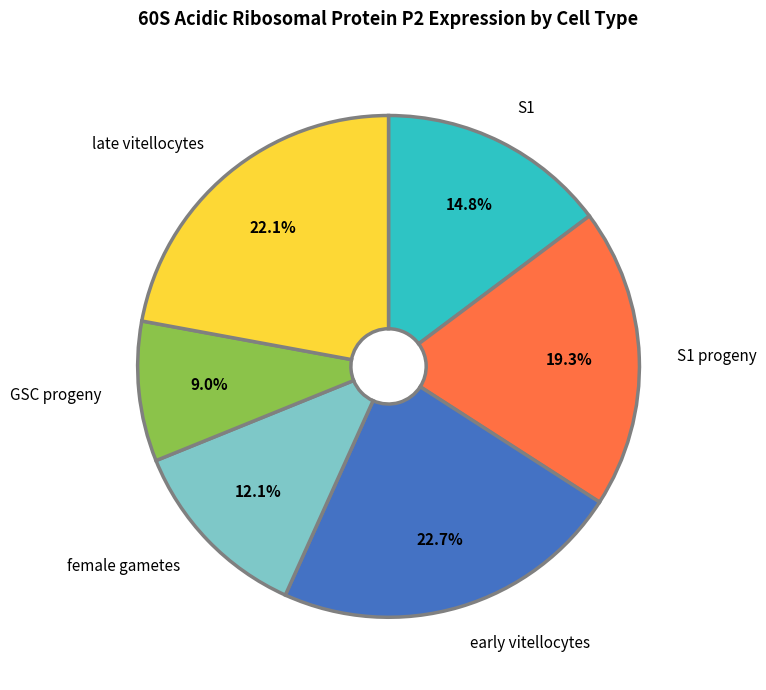

How much of the chart is everything except S1?

85.2%